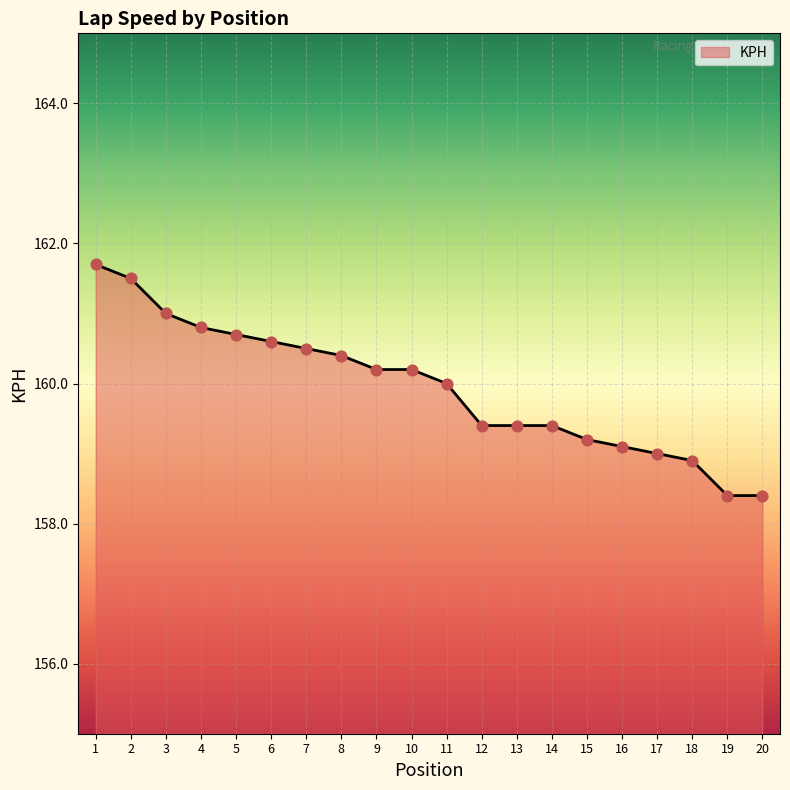

What is the change in value from 8 to 10?

-0.2